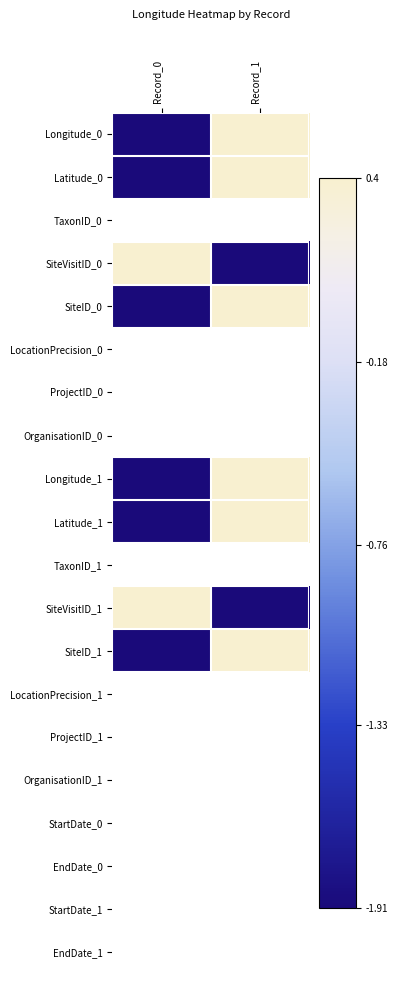

What is the difference between the maximum and minimum values in the Latitude_0 series?

2.3